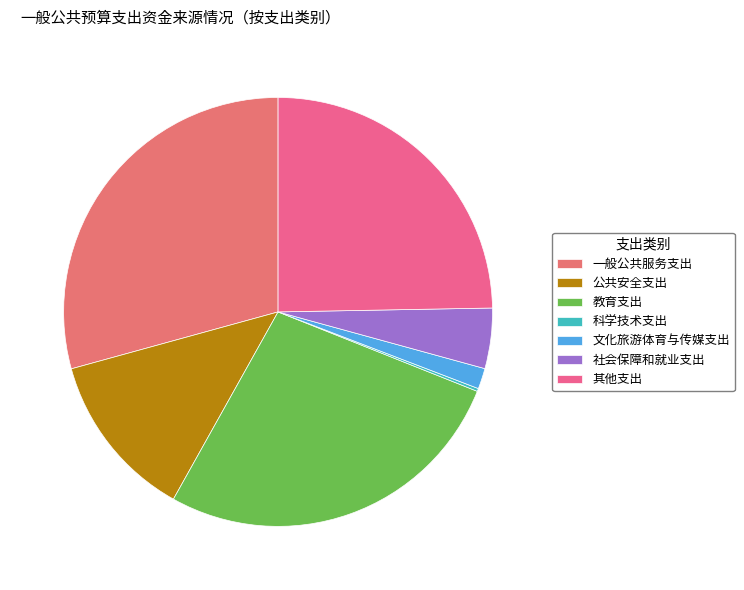

Combined, what portion of the pie is 科学技术支出 and 教育支出?

27.3%